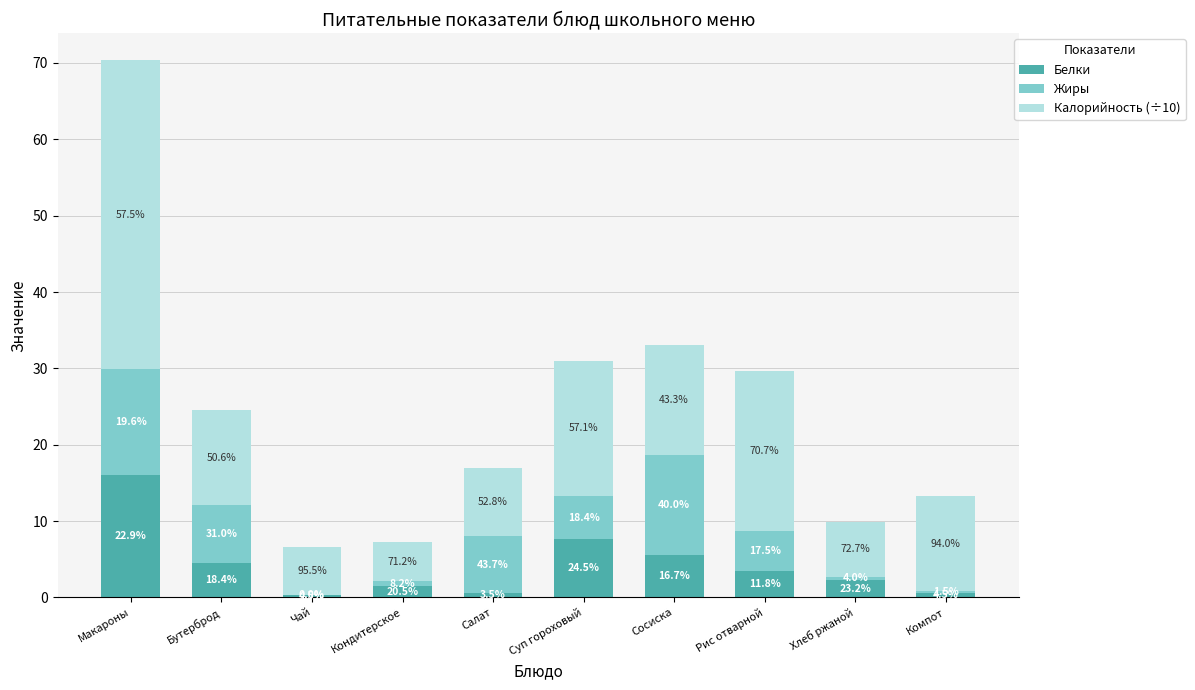

Where is Калорийность (÷10) nearest to the value 22?

Рис отварной